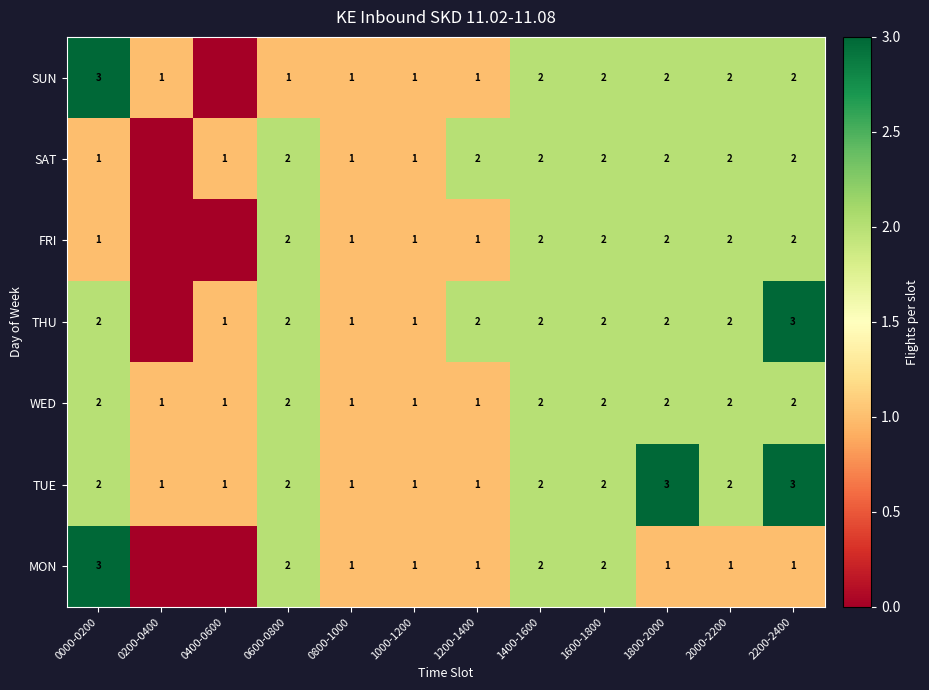

Between 1000-1200 and 1400-1600, which is larger?

1400-1600